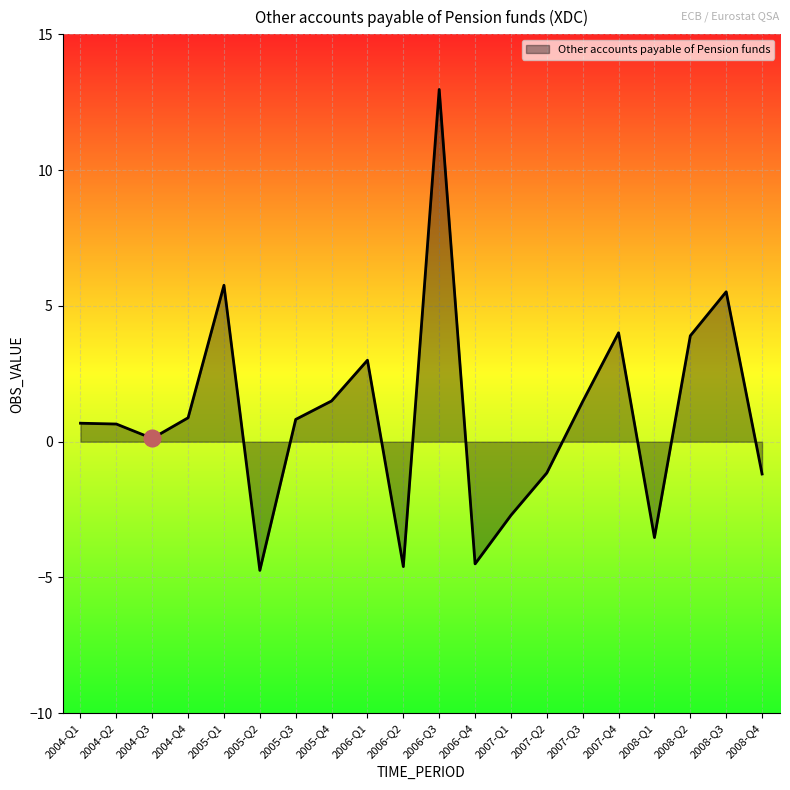

What is the sum of all values?

18.9